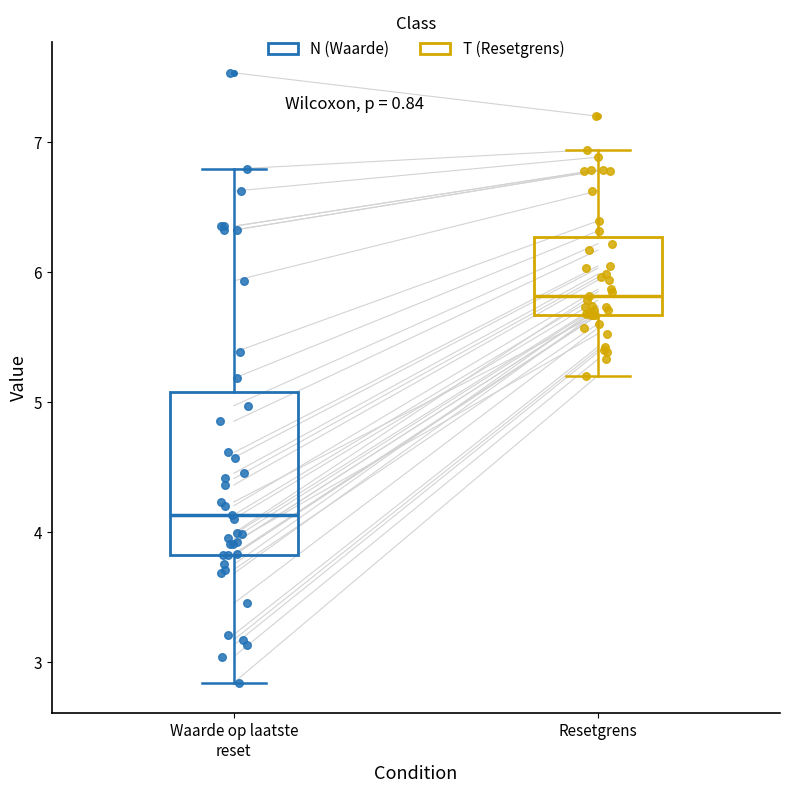

Which box's median line is the lowest?

Waarde op laatste reset